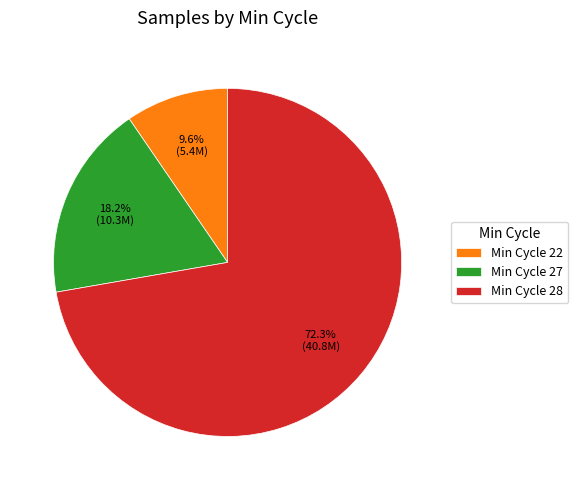

Which slice is the smallest?

Min Cycle 22